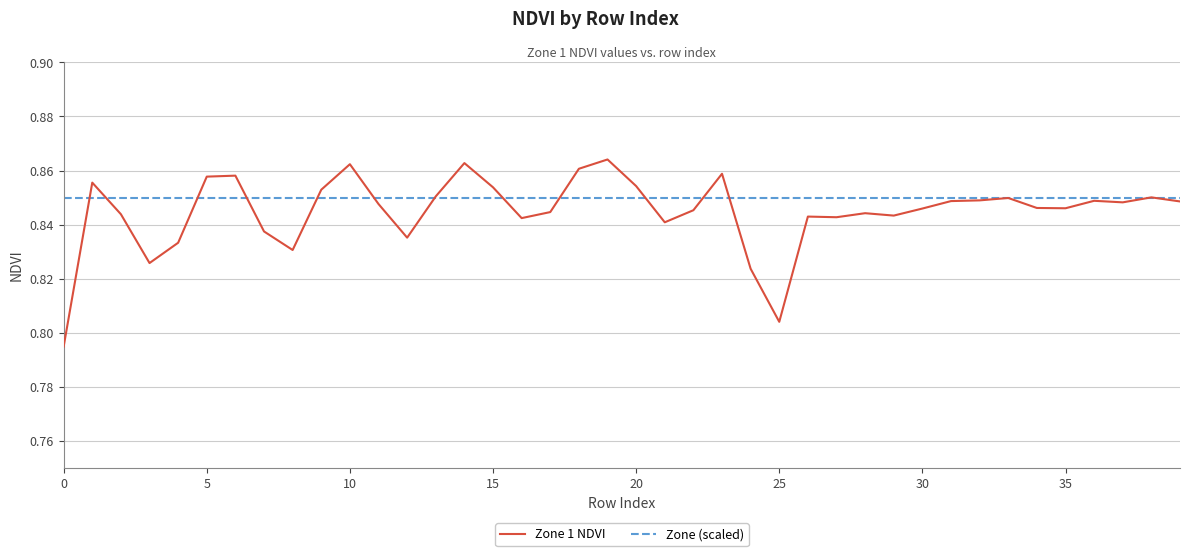

List the series in order of their peak value, highest first.

Zone 1 NDVI, Zone (scaled)